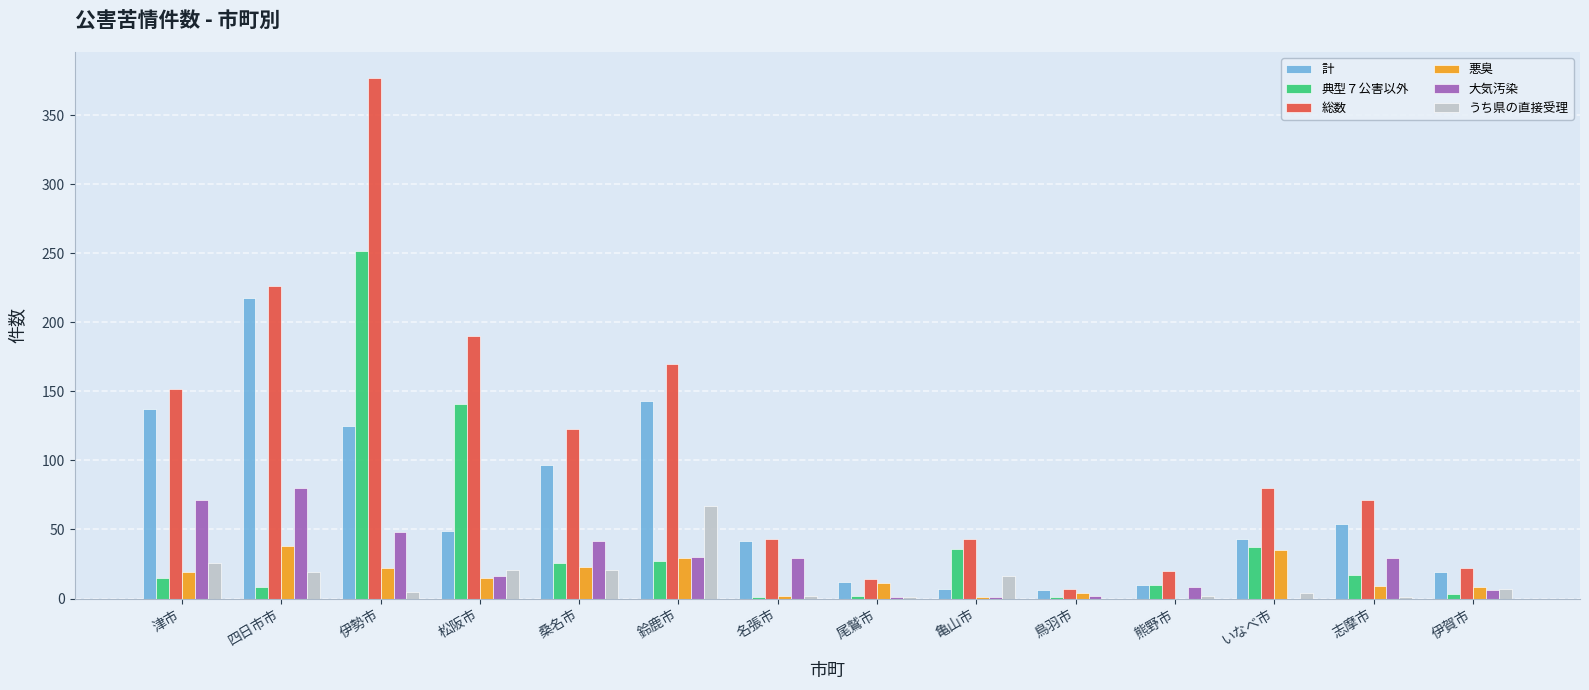

Between 四日市市 and 伊賀市, which series saw the biggest shift?

総数